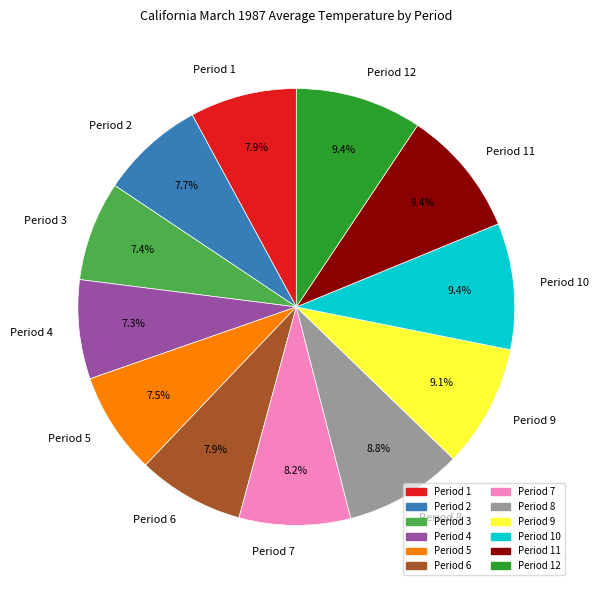

Is there a majority slice in this chart?

No